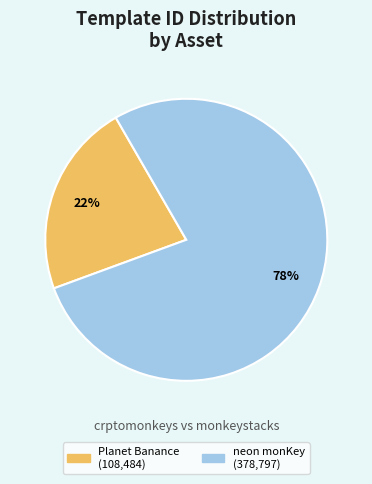

Is there a majority slice in this chart?

Yes